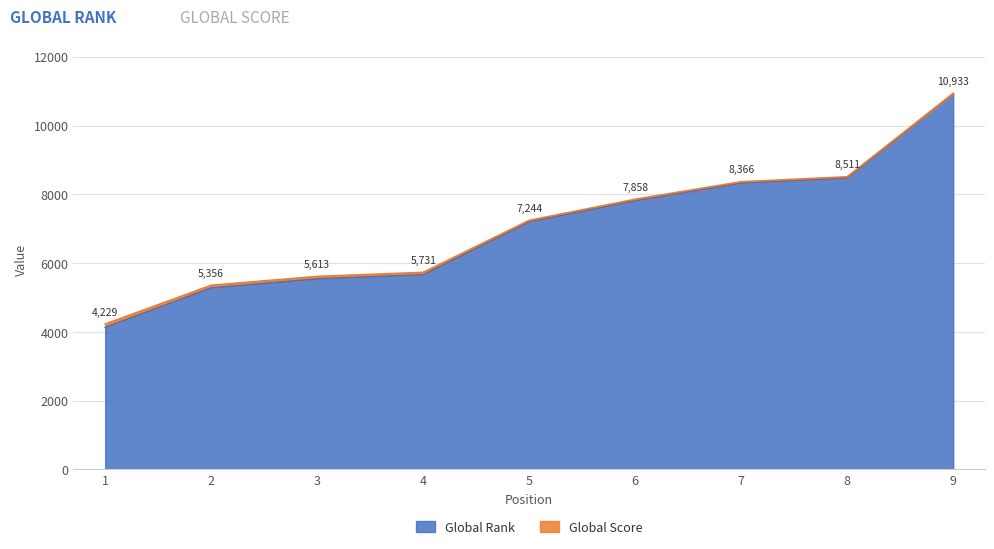

True or false: Global Rank and Global Score intersect in this chart.

False